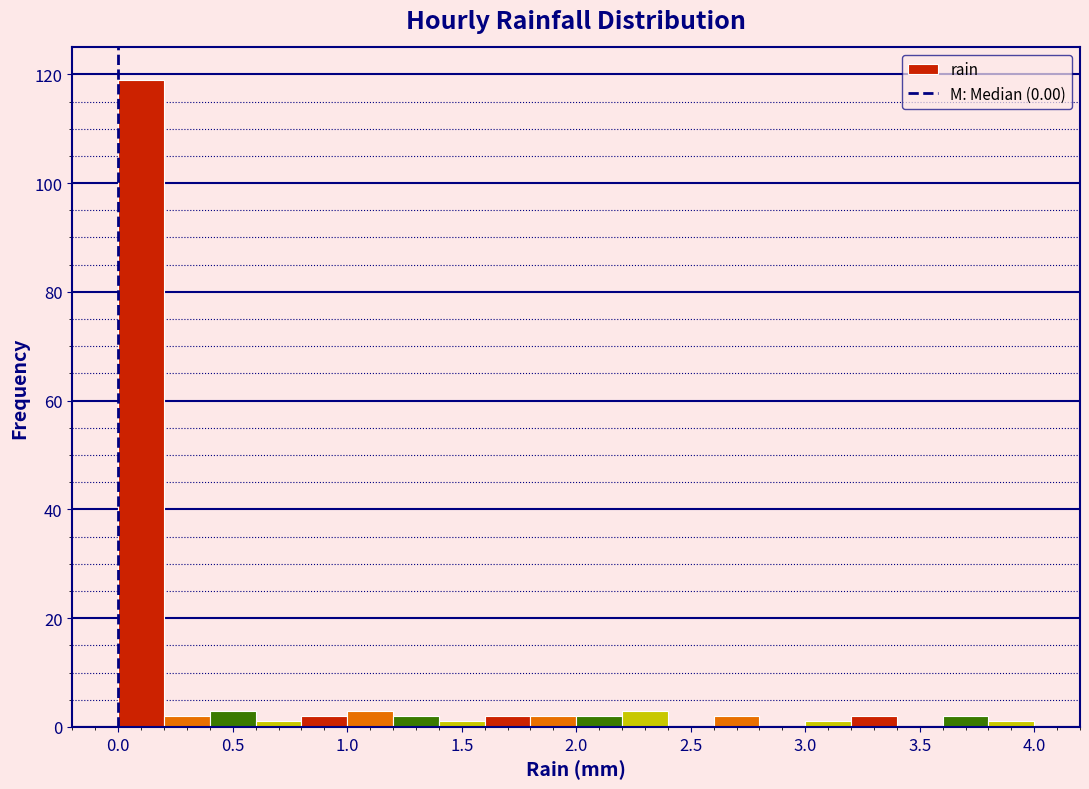

Reading left to right, transcribe this chart: for each bar, give the range it covers on the x-axis and its height. The values are not printed on the chart, so give them approximately, as read against the axis.

0.0 to 0.2: 120
0.2 to 0.4: 2
0.4 to 0.6: 4
0.6 to 0.8: under 2
0.8 to 1.0: 2
1.0 to 1.2: 4
1.2 to 1.4: 2
1.4 to 1.6: under 2
1.6 to 1.8: 2
1.8 to 2.0: 2
2.0 to 2.2: 2
2.2 to 2.4: 4
2.4 to 2.6: 0
2.6 to 2.8: 2
2.8 to 3.0: 0
3.0 to 3.2: under 2
3.2 to 3.4: 2
3.4 to 3.6: 0
3.6 to 3.8: 2
3.8 to 4.0: under 2